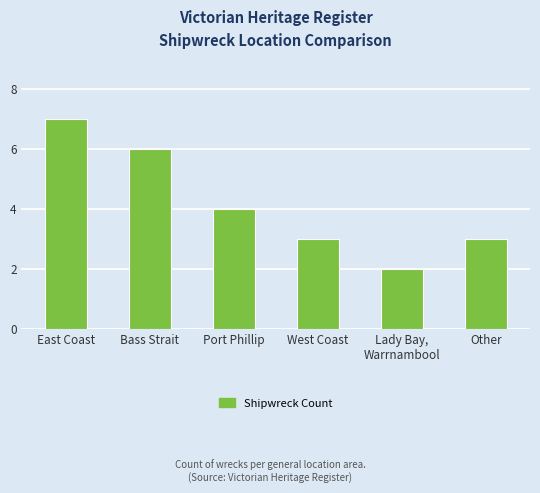

Approximately how many times larger is the value at East Coast compared to Lady Bay,
Warrnambool?

3.5